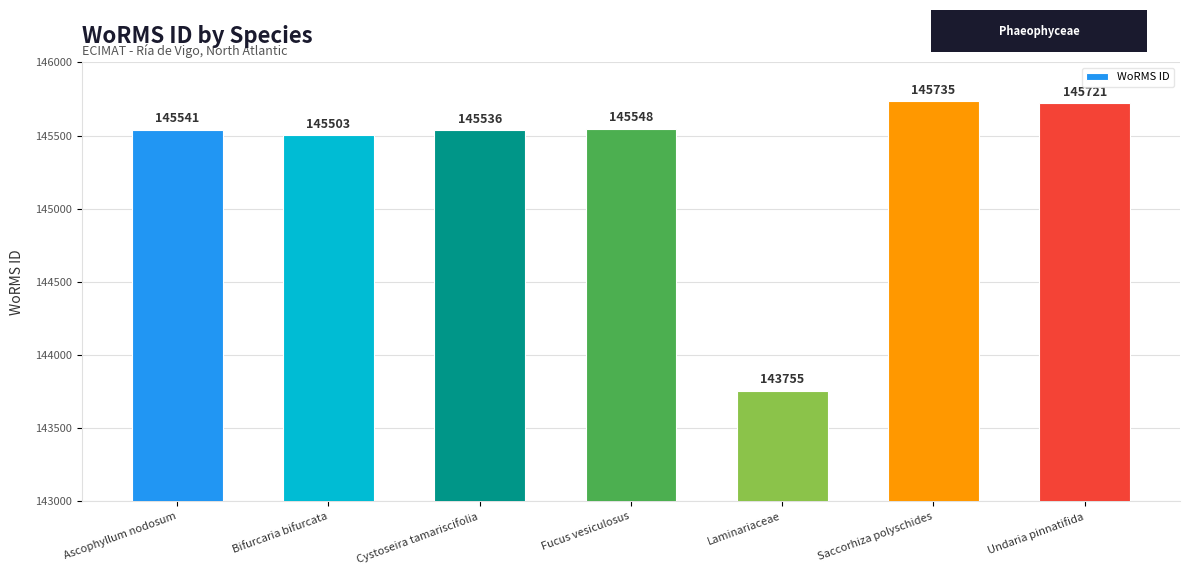

What is the label of the 4th bar from the left?

Fucus vesiculosus